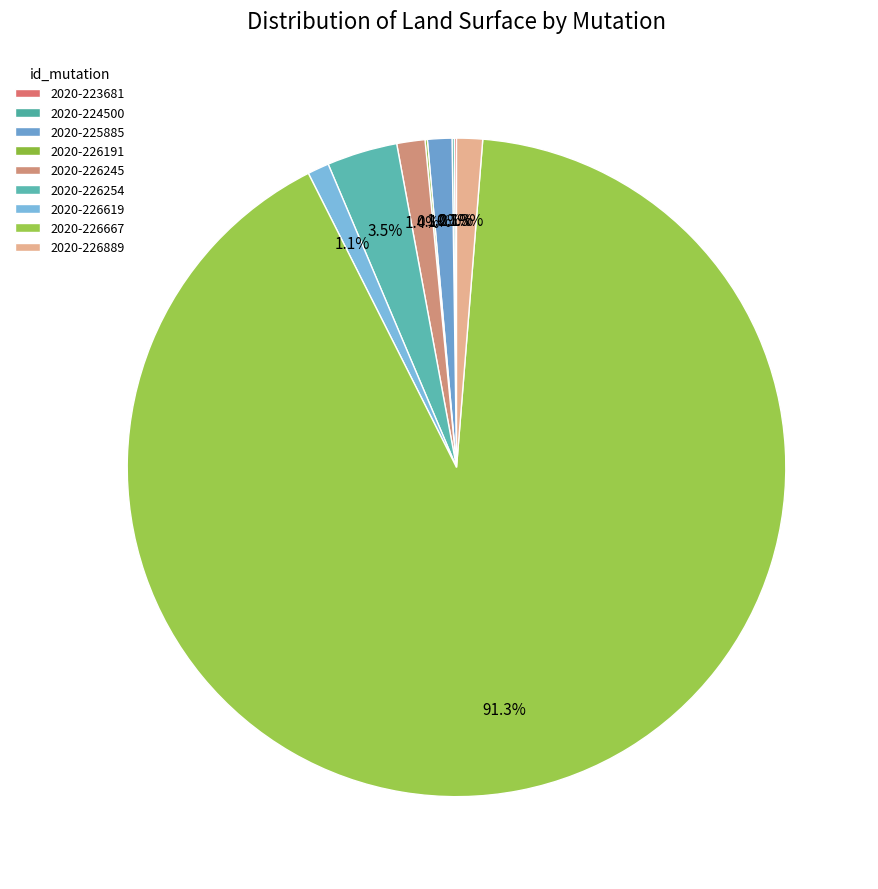

How many slices are in this pie chart?

9